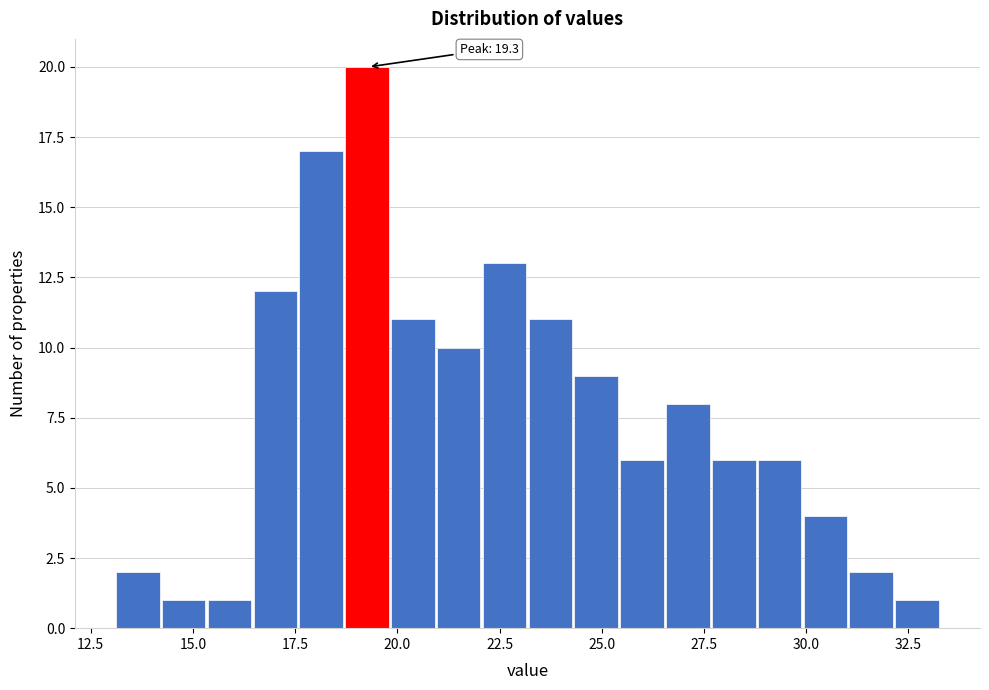

Read against the x-axis, roughly where is the centre of the tallest bar?

19.5